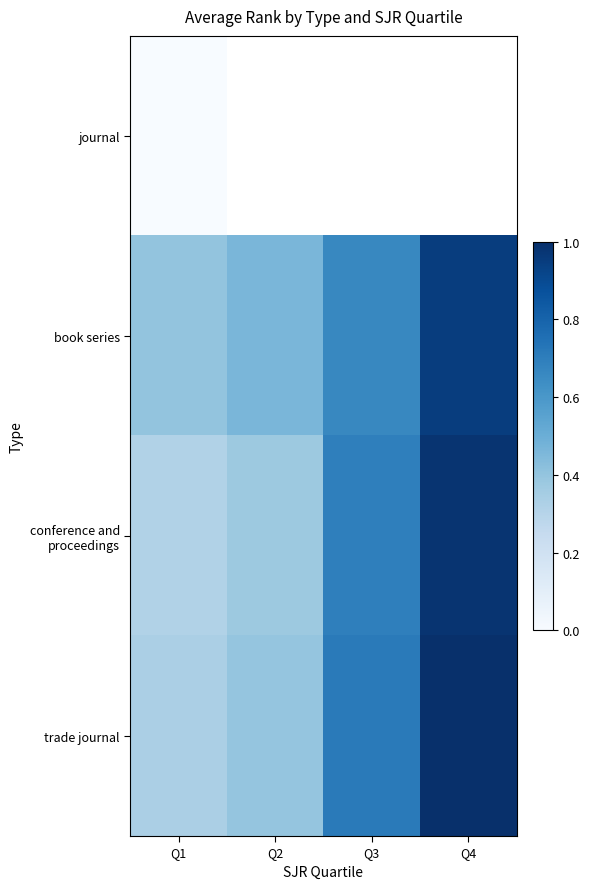

What is the sum of all trade journal values?

2.4